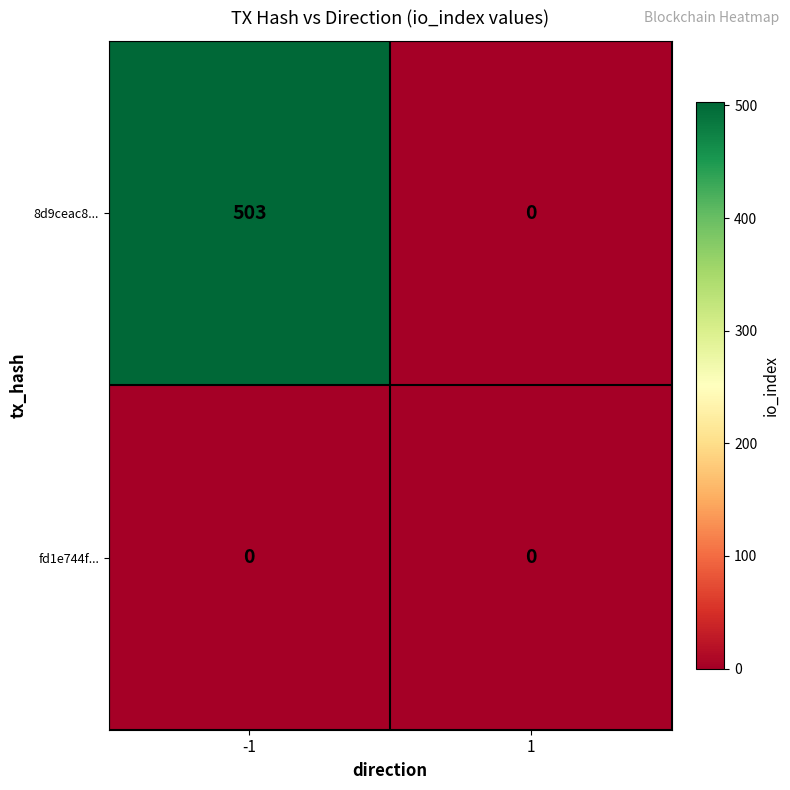

List the series in order of their peak value, lowest first.

fd1e744f..., 8d9ceac8...